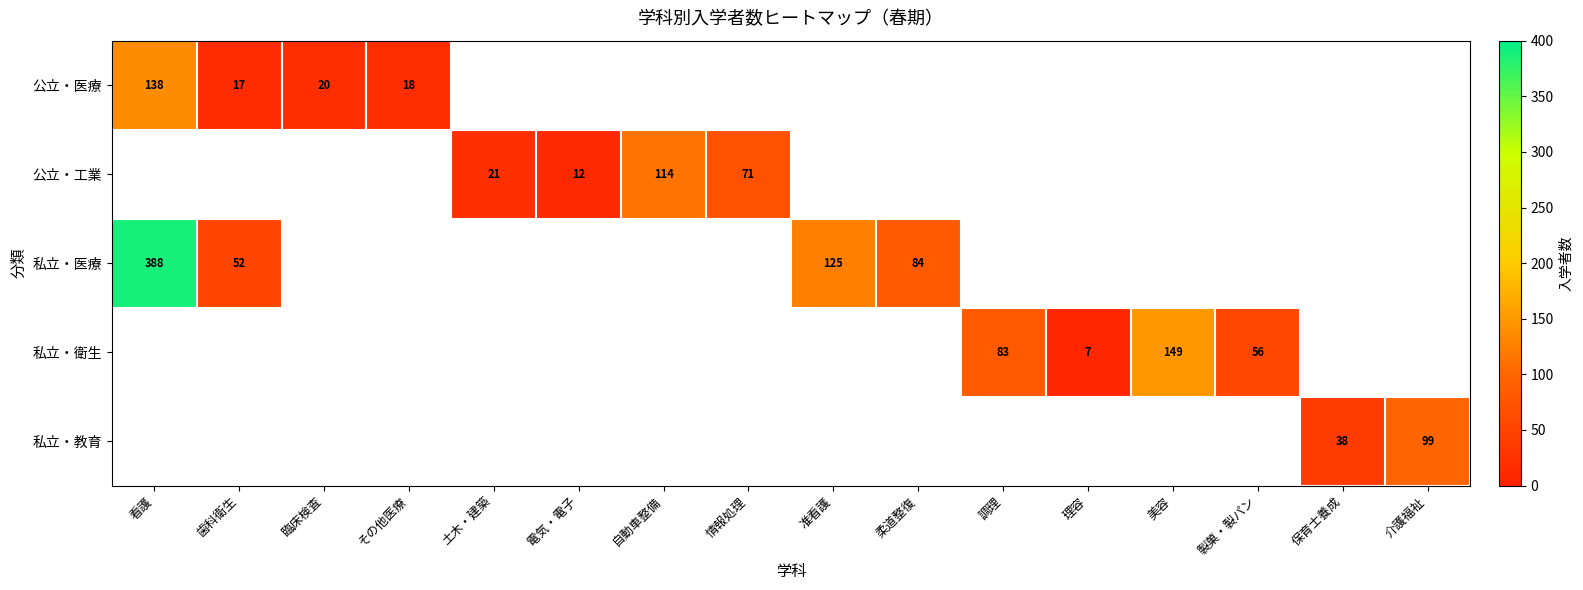

The 私立・教育 series shows 38 at 保育士養成. True or false?

True